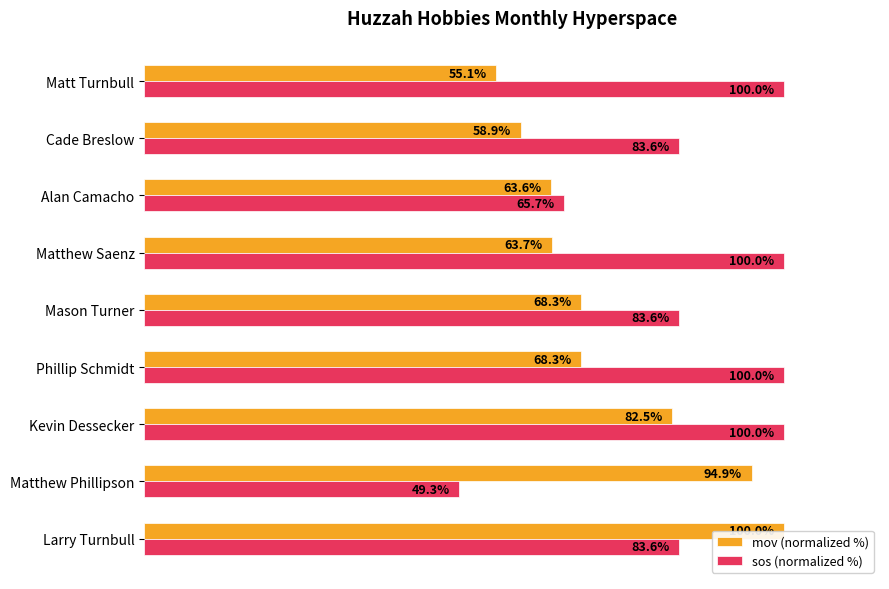

Rank the series by their average value, from highest to lowest.

sos (normalized %), mov (normalized %)